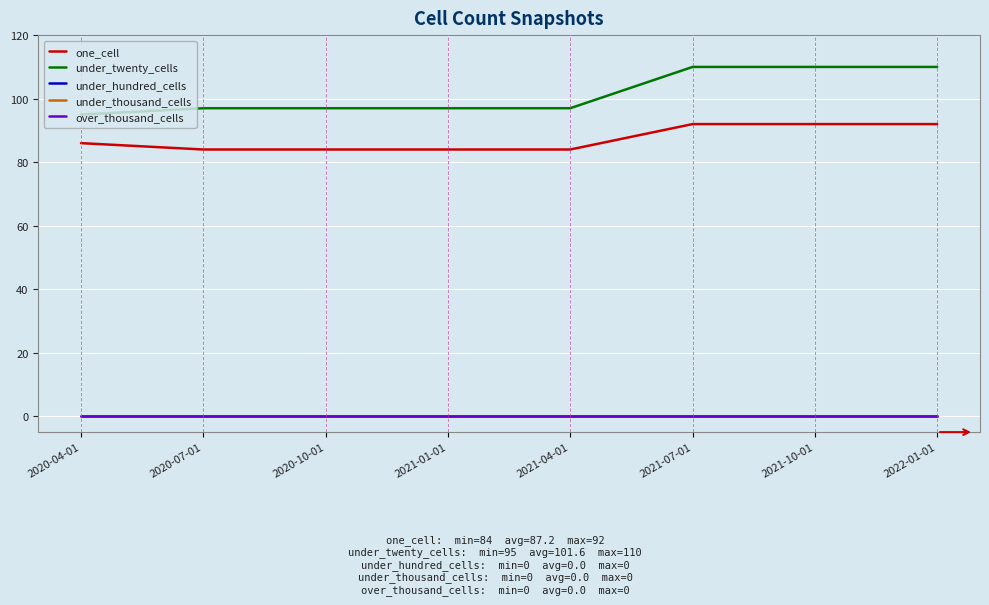

What is the total value across all series at 2020-10-01?

181